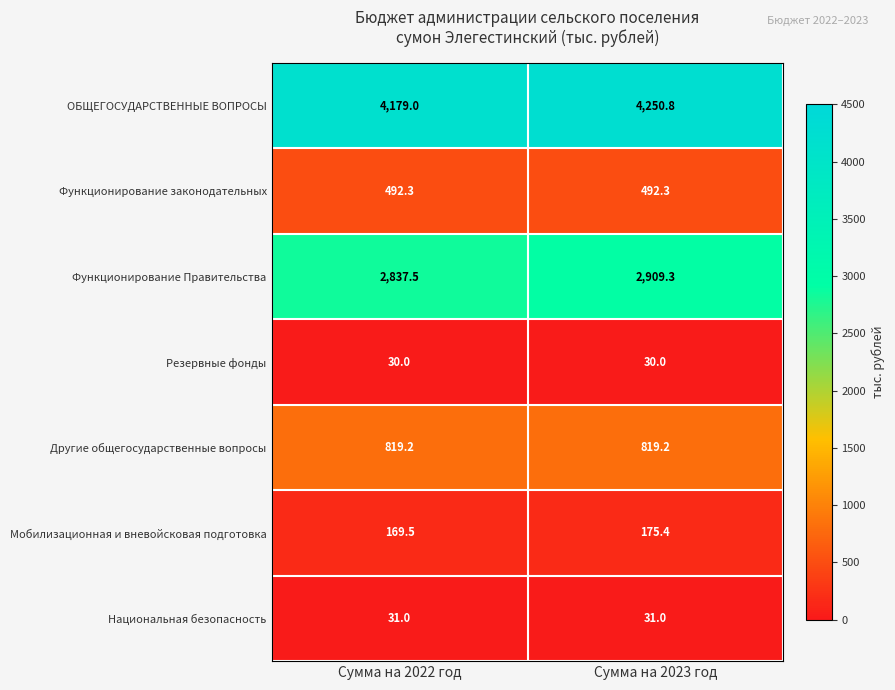

Count the number of categories in the chart.

2